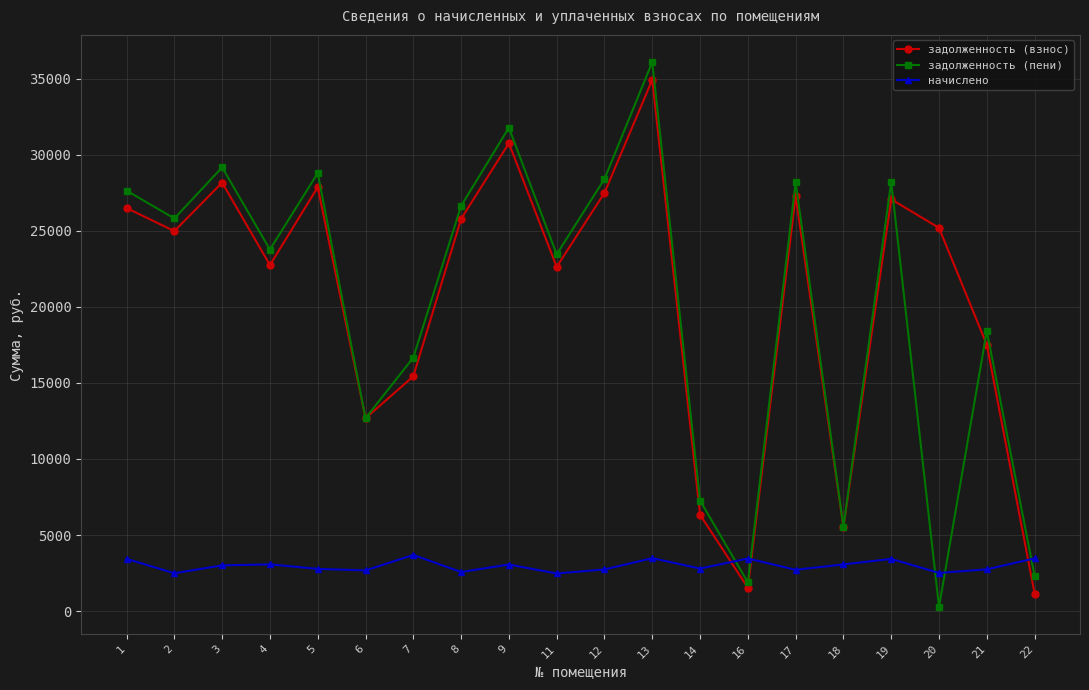

Which series has the widest spread of values?

задолженность (пени)